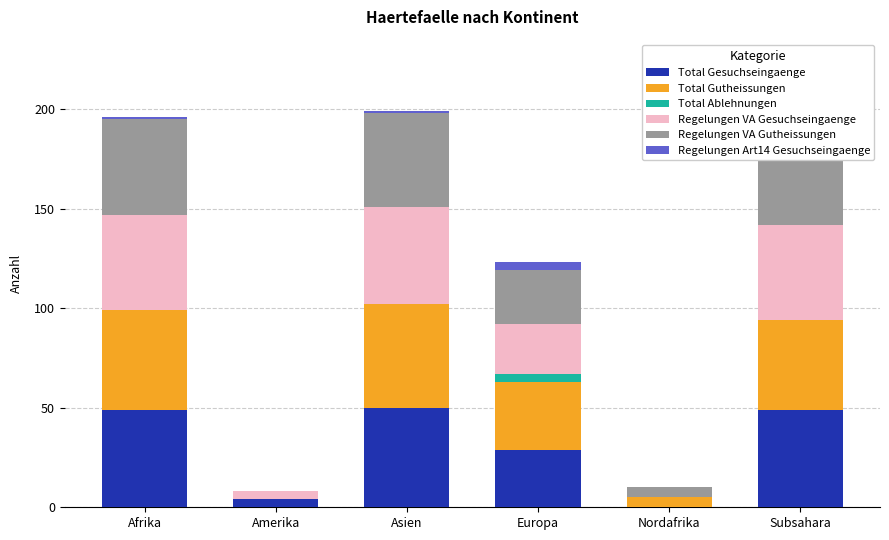

What is the maximum value for Total Gesuchseingaenge?

50